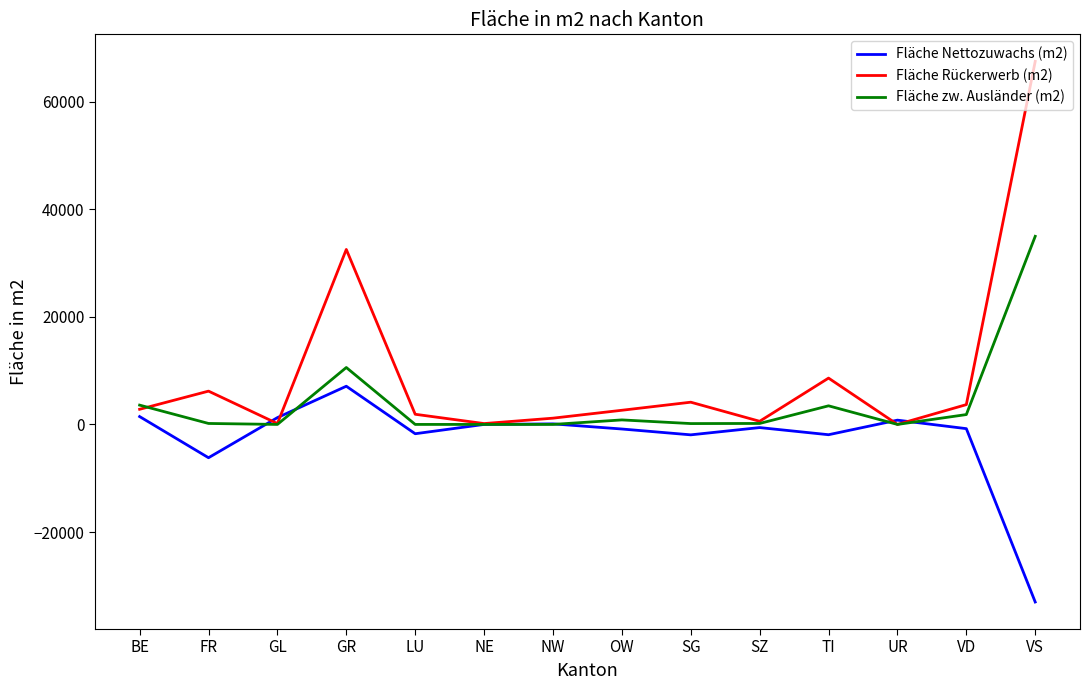

Does the chart have visible grid lines?

No